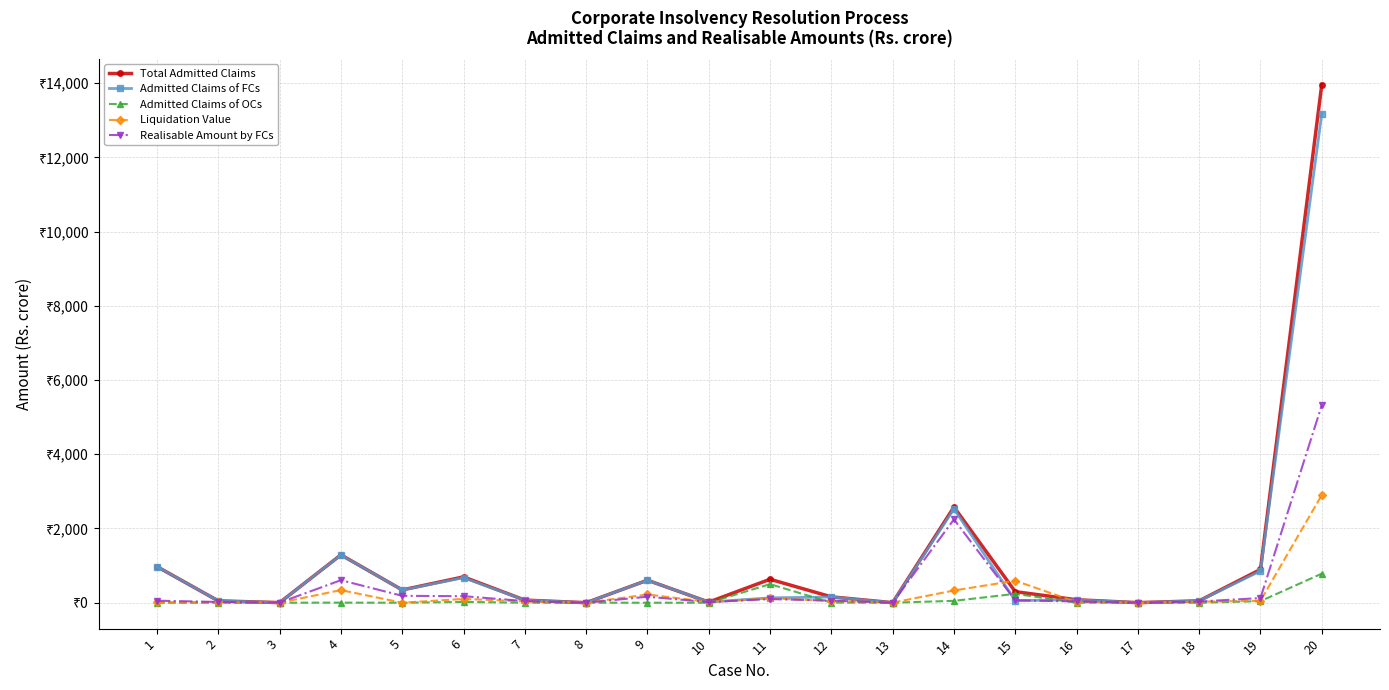

Rank the categories by Total Admitted Claims value from highest to lowest.

20, 14, 4, 1, 19, 6, 11, 9, 5, 15, 12, 16, 7, 18, 2, 10, 3, 17, 13, 8